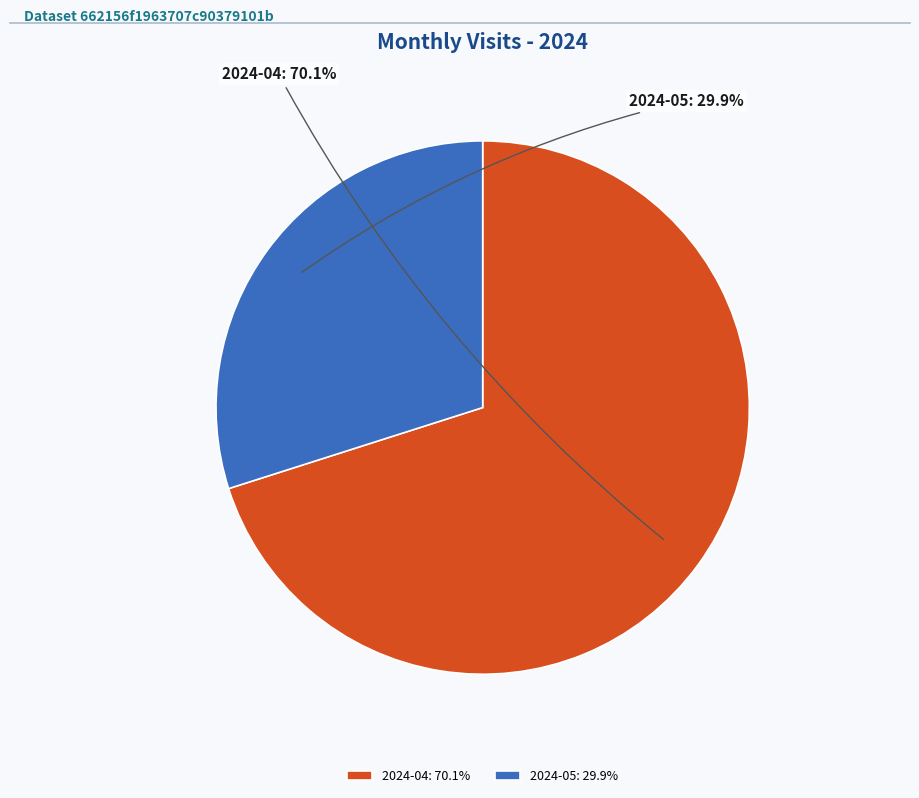

Is it true that 2024-04 is 61% of the pie?

False